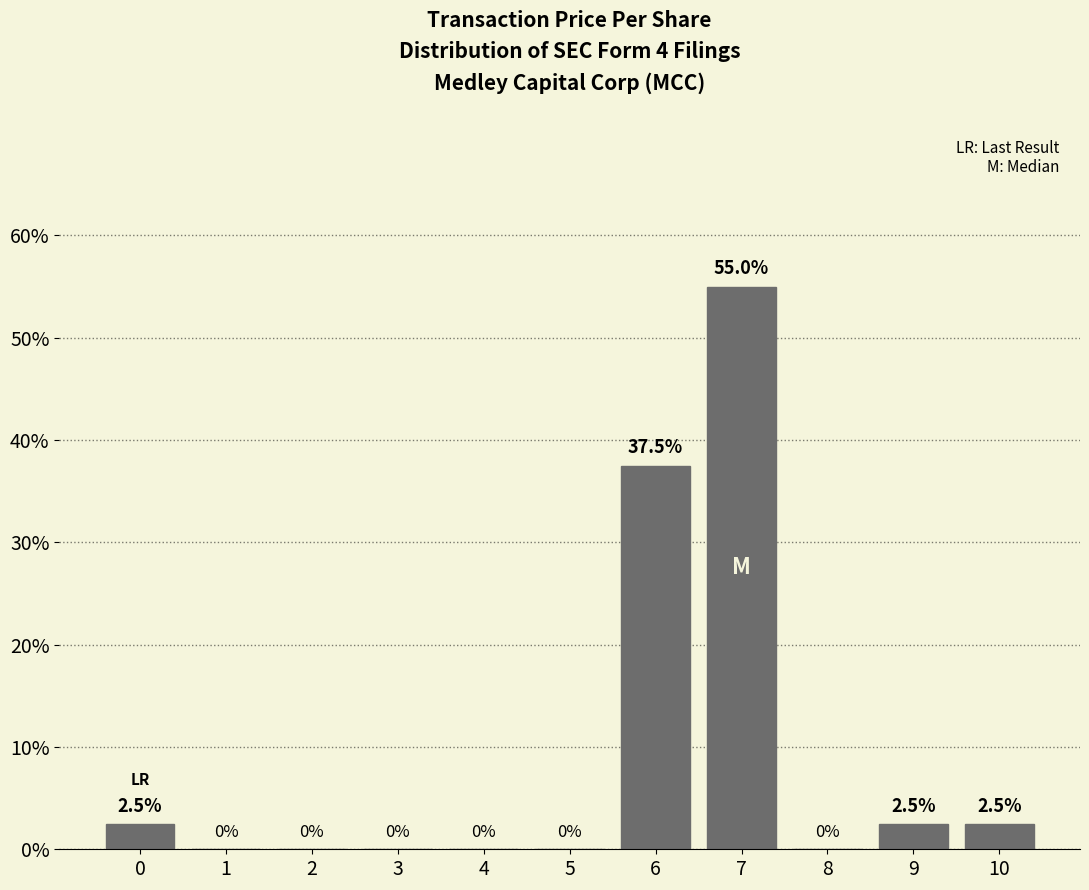

Reading left to right, list all the values displayed in this chart.

0=2.5	1=0.0	2=0.0	3=0.0	4=0.0	5=0.0	6=37.5	7=55.0	8=0.0	9=2.5	10=2.5